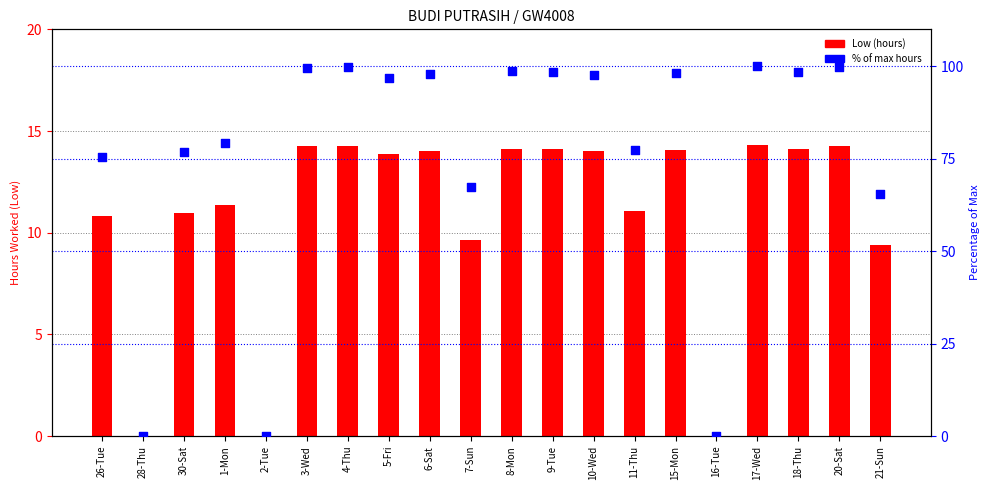

At which category is the sum across all series the highest?

17-Wed